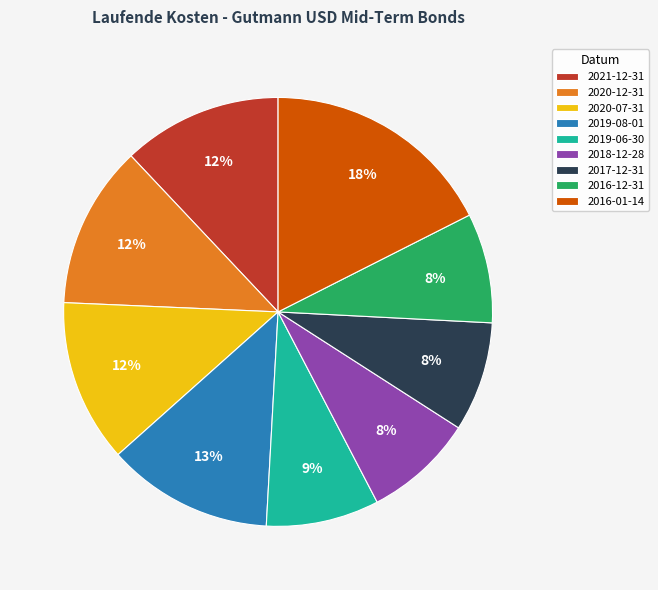

Between 2021-12-31 and 2018-12-28, which is larger?

2021-12-31